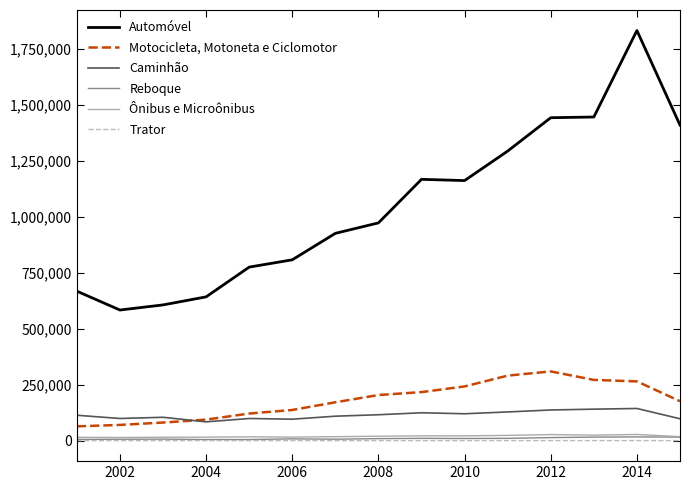

Which series has the largest total across all categories?

Automóvel